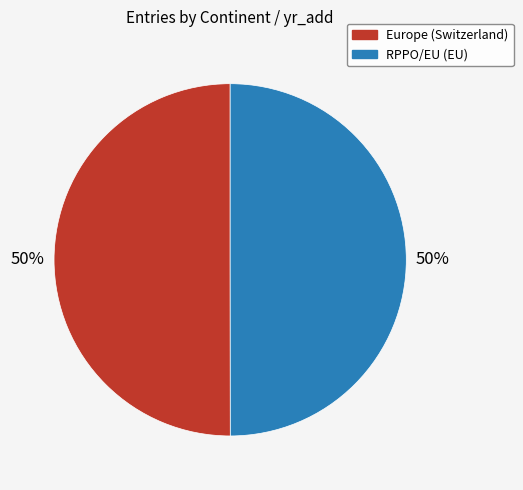

How many slices are in this pie chart?

2